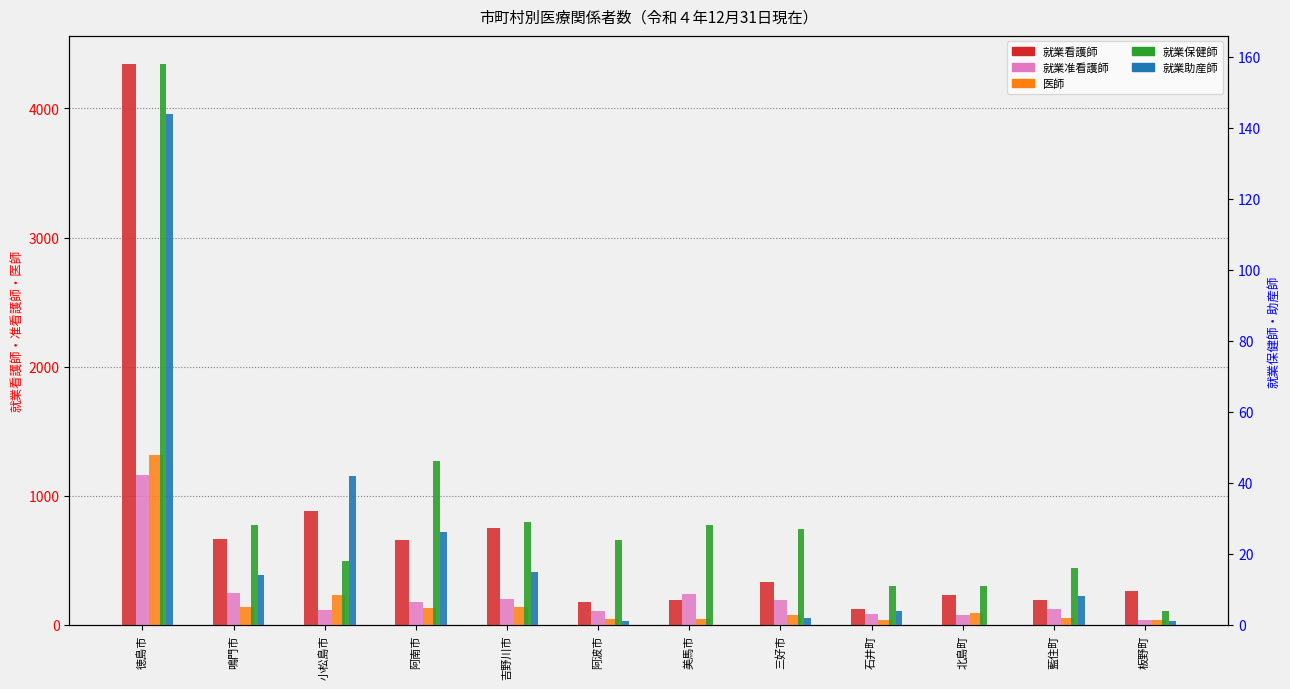

At which category is the sum across all series the highest?

徳島市